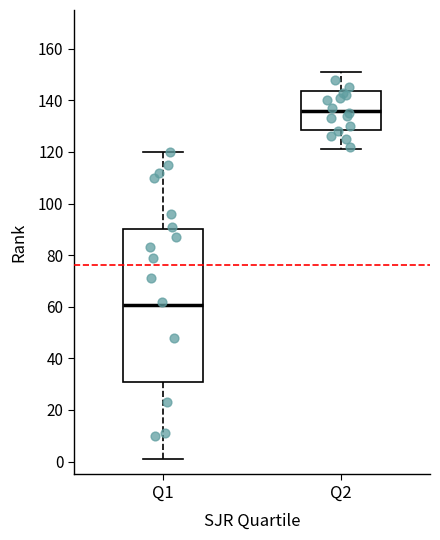

Reading left to right, transcribe this box plot: for each box, give where its median line is, the range the box spans, and where its two whiskers end, as read against the y-axis. The values are not printed on the chart, so give them approximately, as read against the axis.

Q1: median 60, box 30 to 90, whiskers 2 to 120
Q2: median 136, box 128 to 144, whiskers 122 to 152